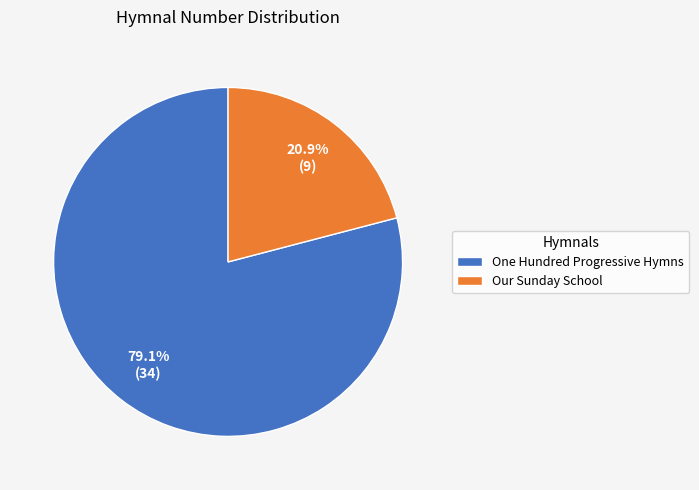

To the nearest percent, what portion does One Hundred Progressive Hymns represent?

79%